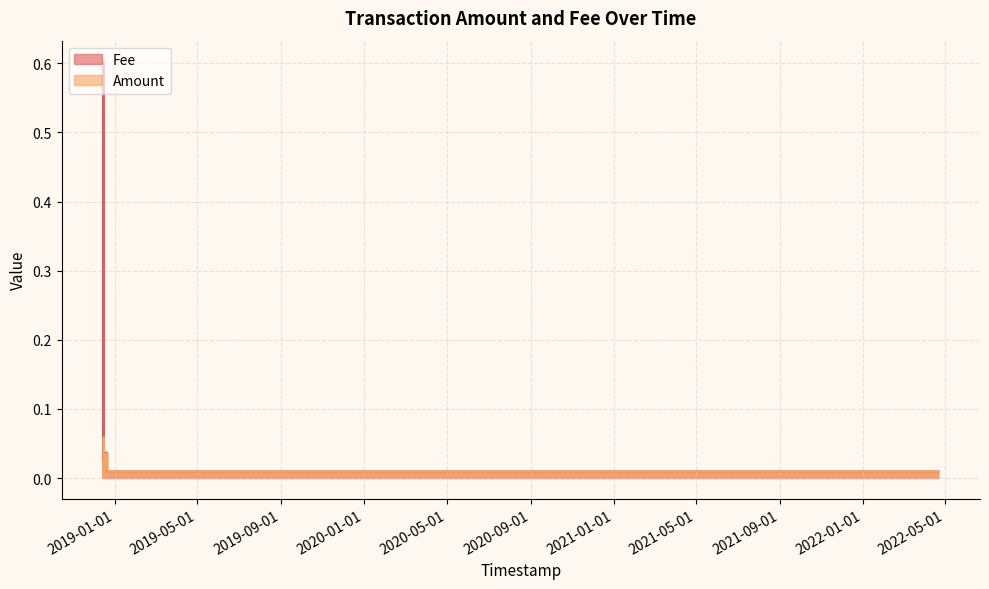

At which category does Amount reach its first local valley?

2018-12-14 17:24:32